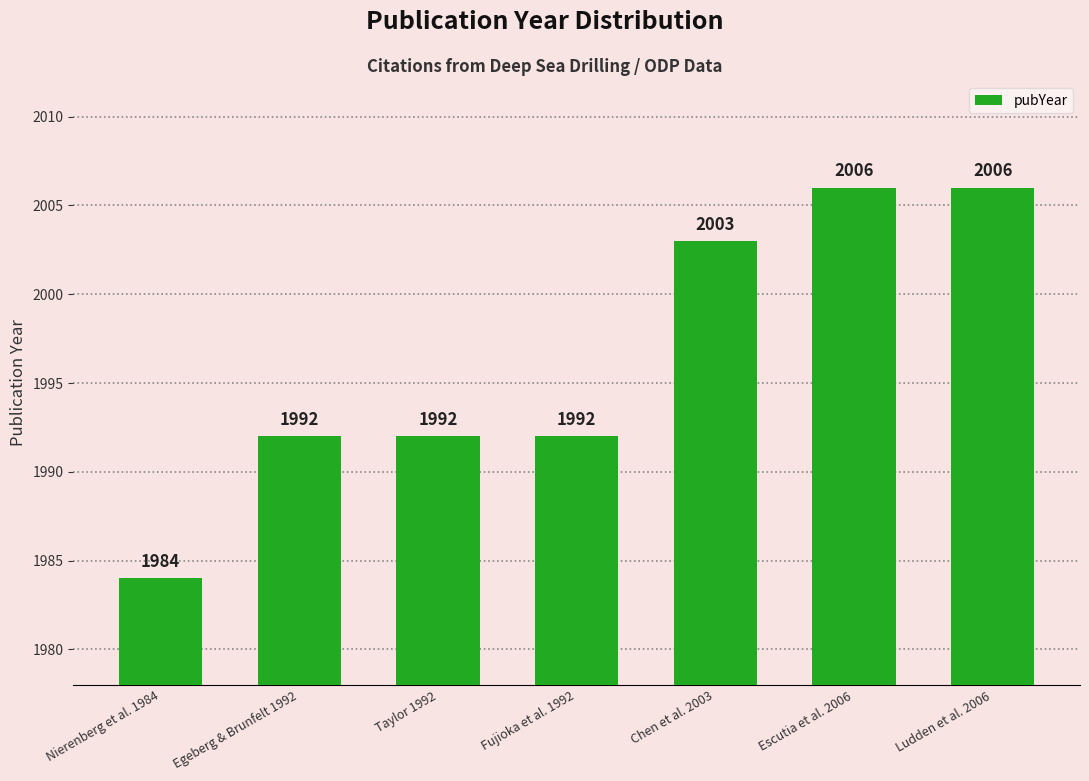

How many values are between 1992 and 2006?

6